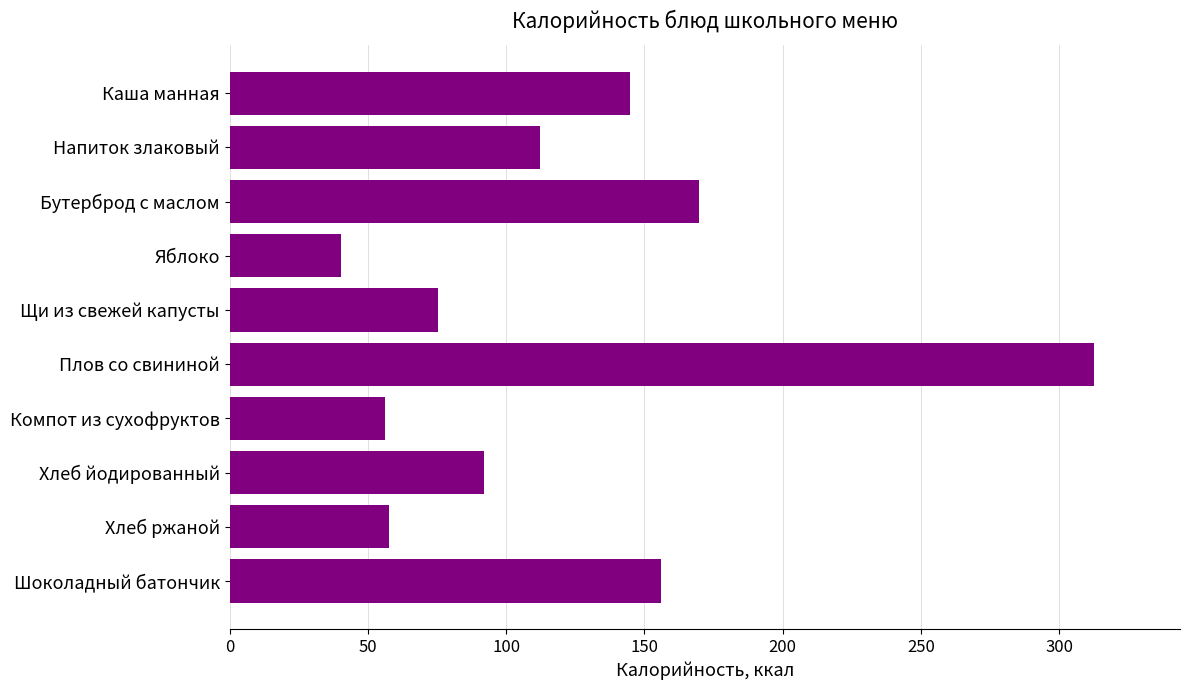

What is the difference between the maximum and minimum values?

272.3